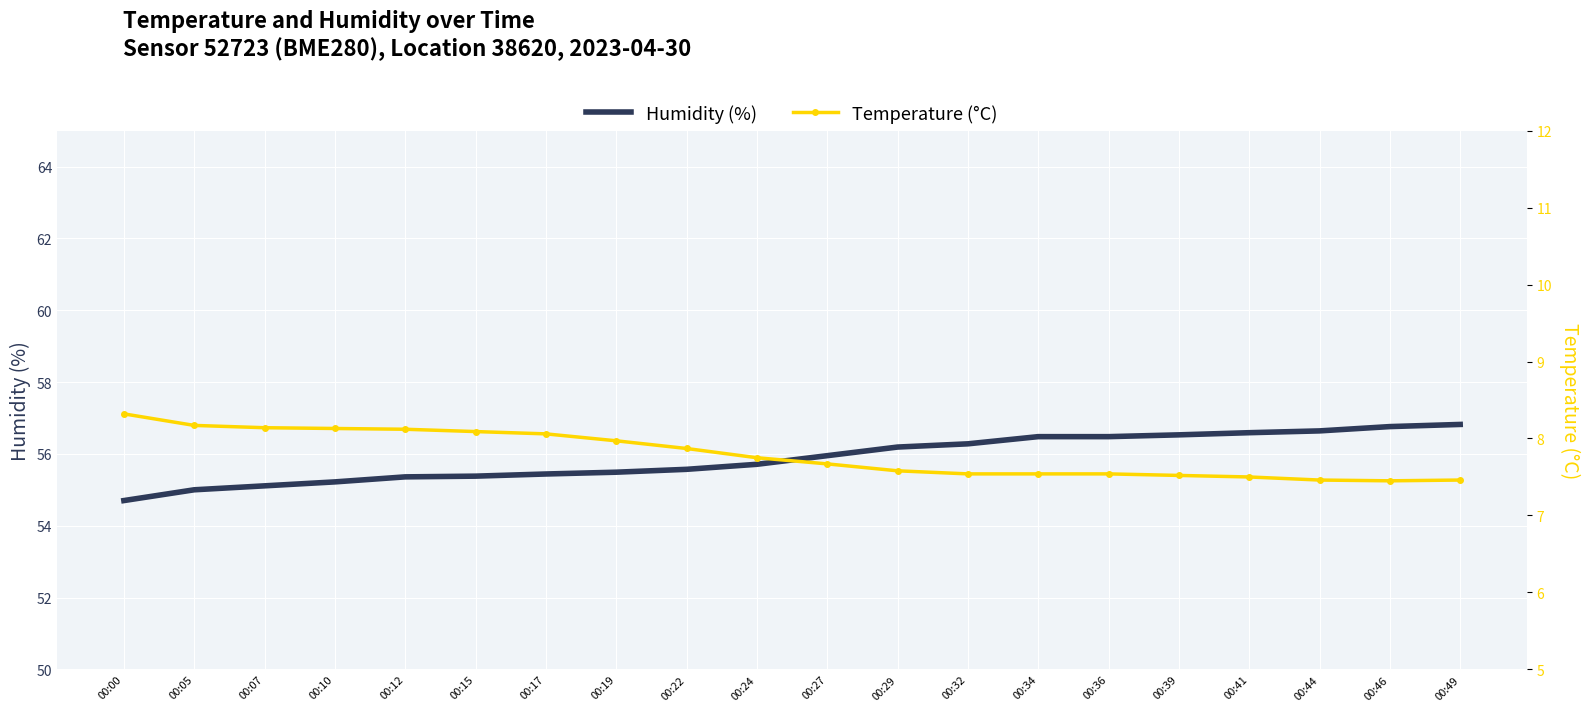

What is the difference between the maximum and minimum values in the temperature series?

0.9